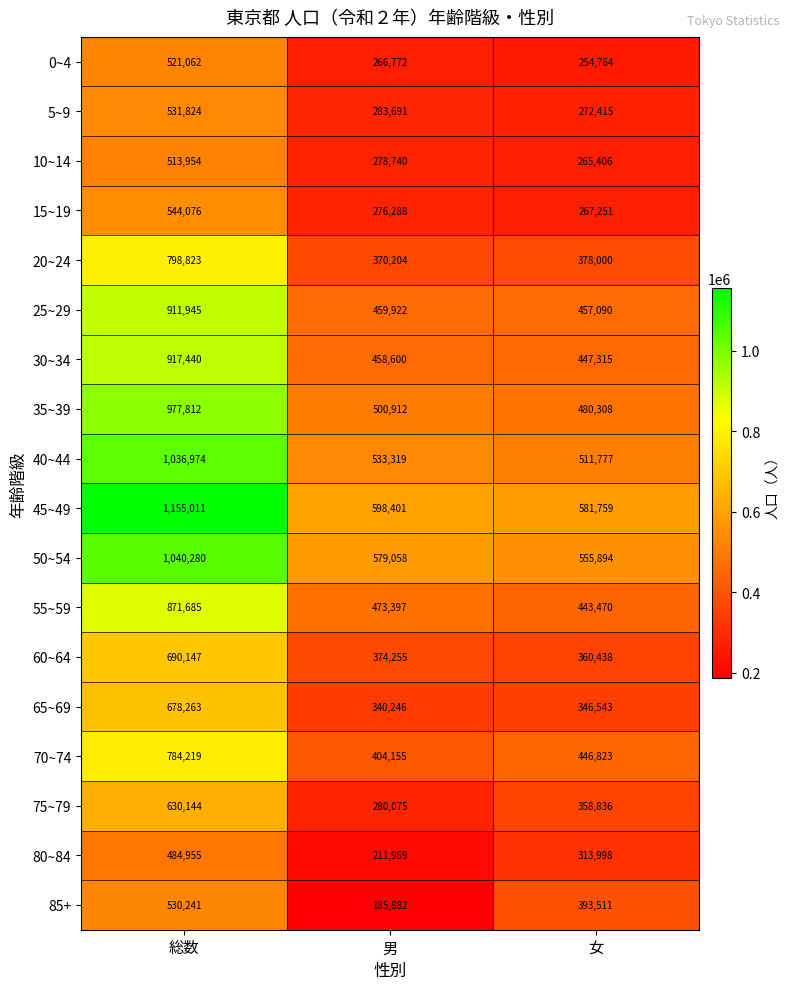

At which category does the chart reach its peak across all series?

総数